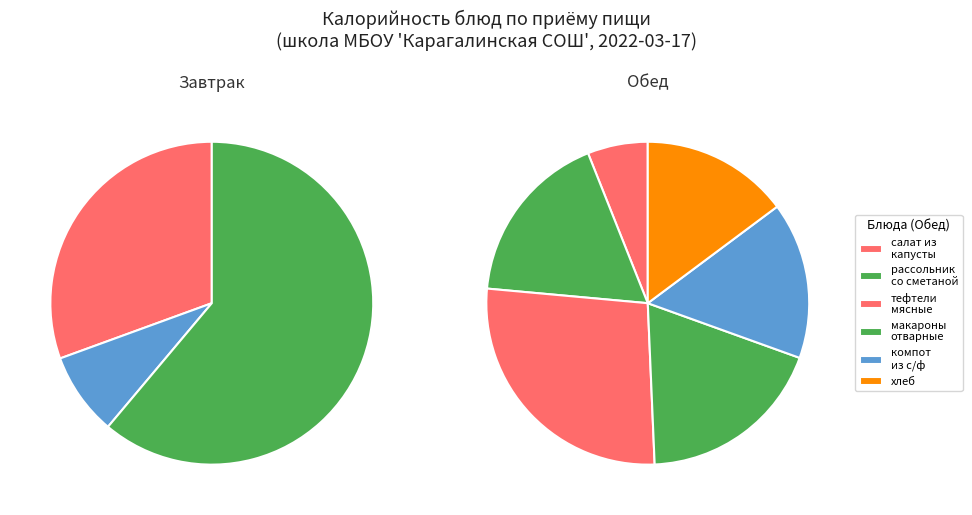

What percentage is the кокао с молоком slice, to the nearest percent?

2%